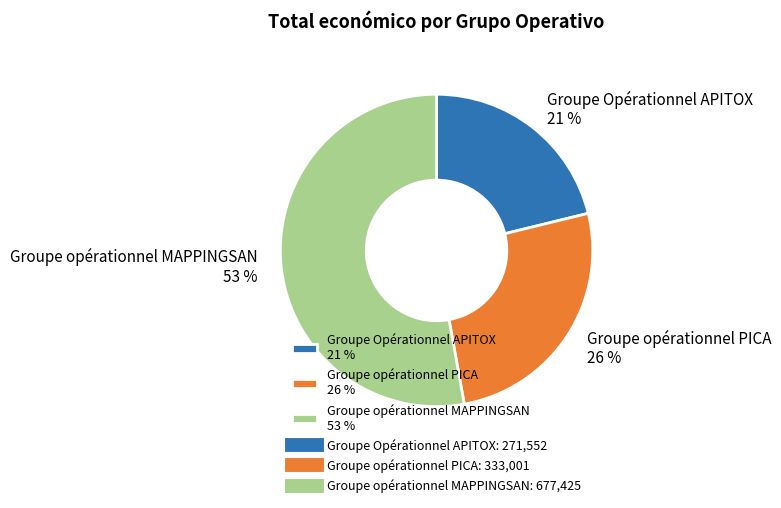

Do Groupe opérationnel PICA 26 % and Groupe Opérationnel APITOX 21 % together represent more than half of the pie?

No